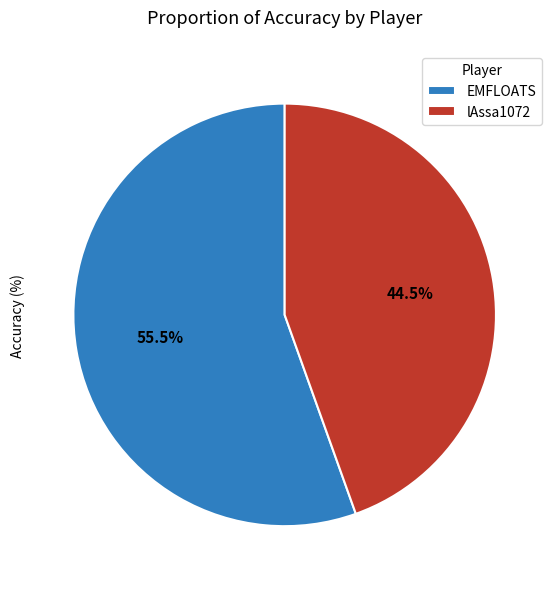

What is the ratio of the value at EMFLOATS to the value at lAssa1072?

1.2